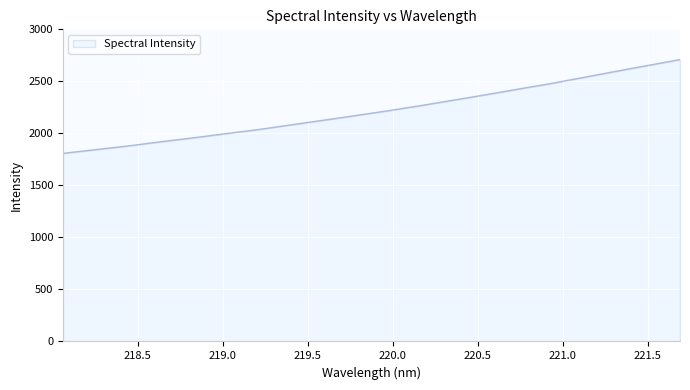

What is the difference between the second highest and second lowest values?

809.0